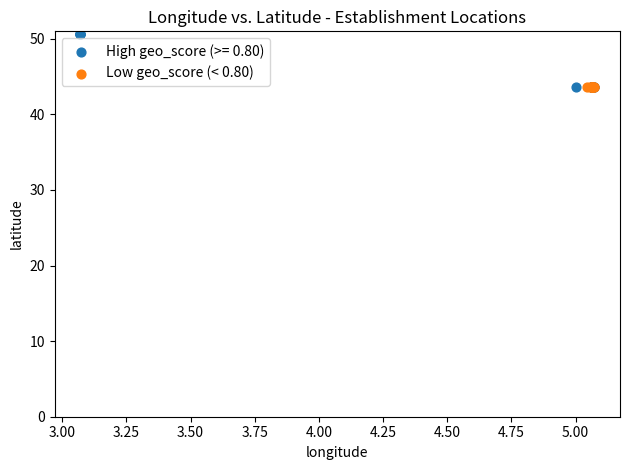

Which series has the largest Y range (max minus min)?

High geo_score (>= 0.80)